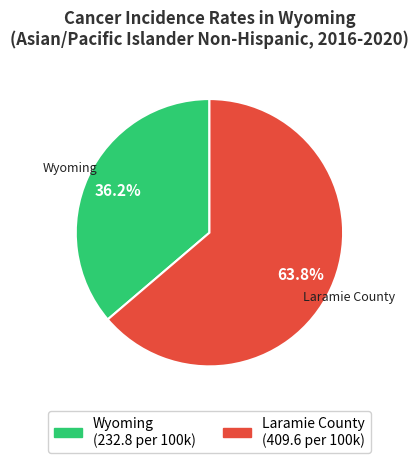

Approximately how many times larger is the value at Wyoming compared to Laramie County?

0.6